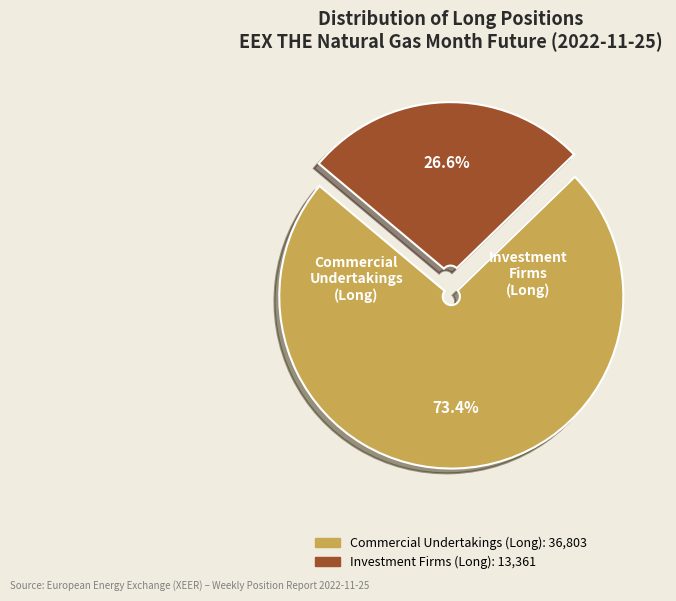

Does any single category account for the majority?

Yes